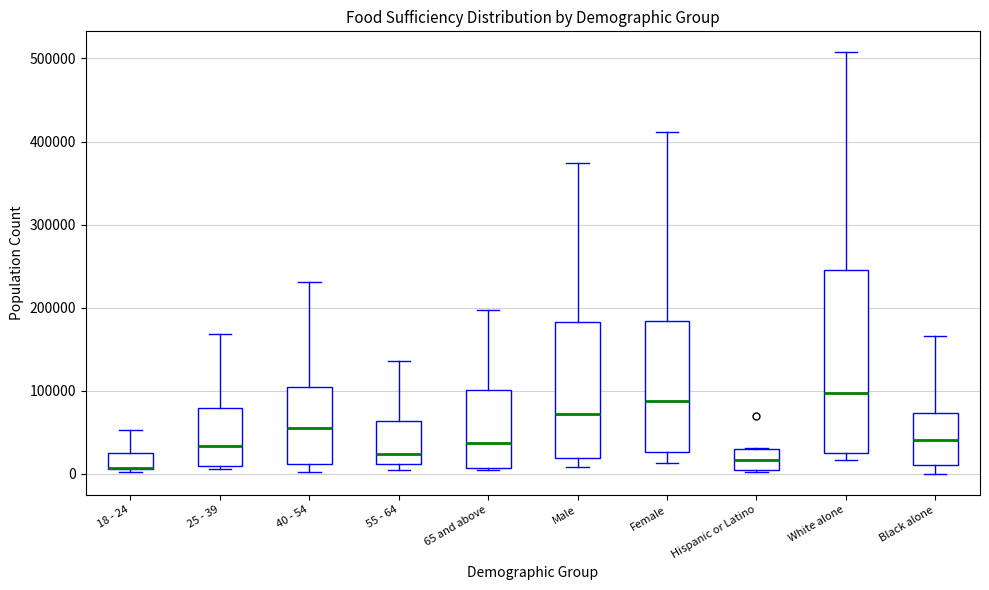

Where is the lower edge of the box for Hispanic or Latino on the y-axis? The values are not printed on the chart, so give them approximately, as read against the axis.

0